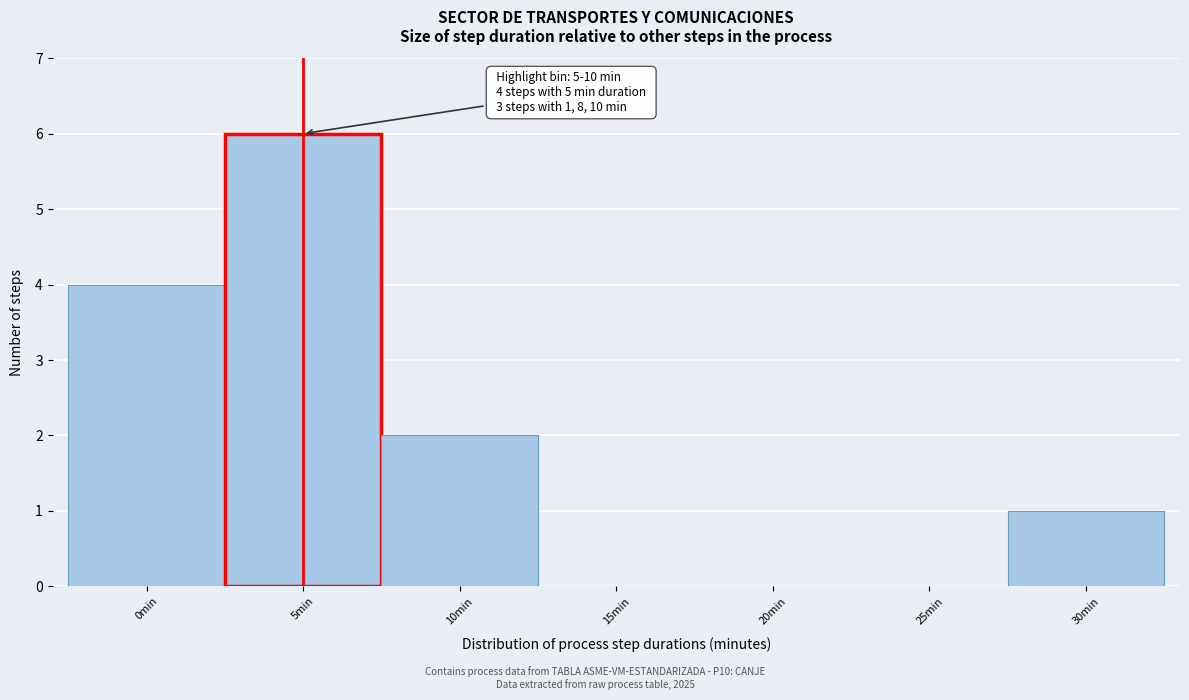

Reading right to left, extract all data points from this chart.

30min=1	25min=0	20min=0	15min=0	10min=2	5min=6	0min=4